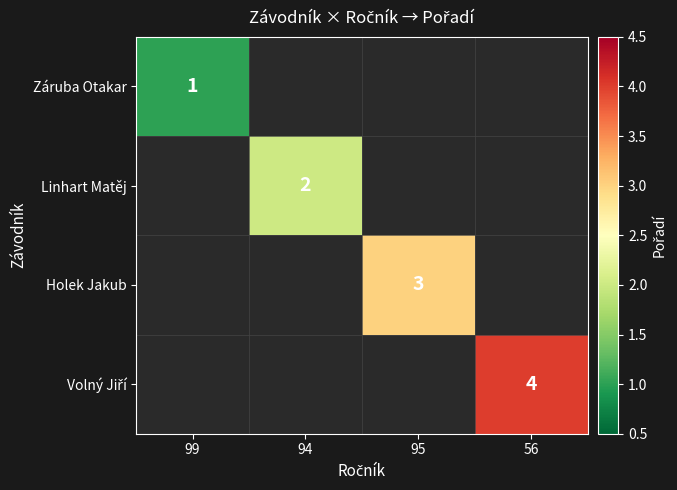

Which has a higher value, 99 or 94?

94